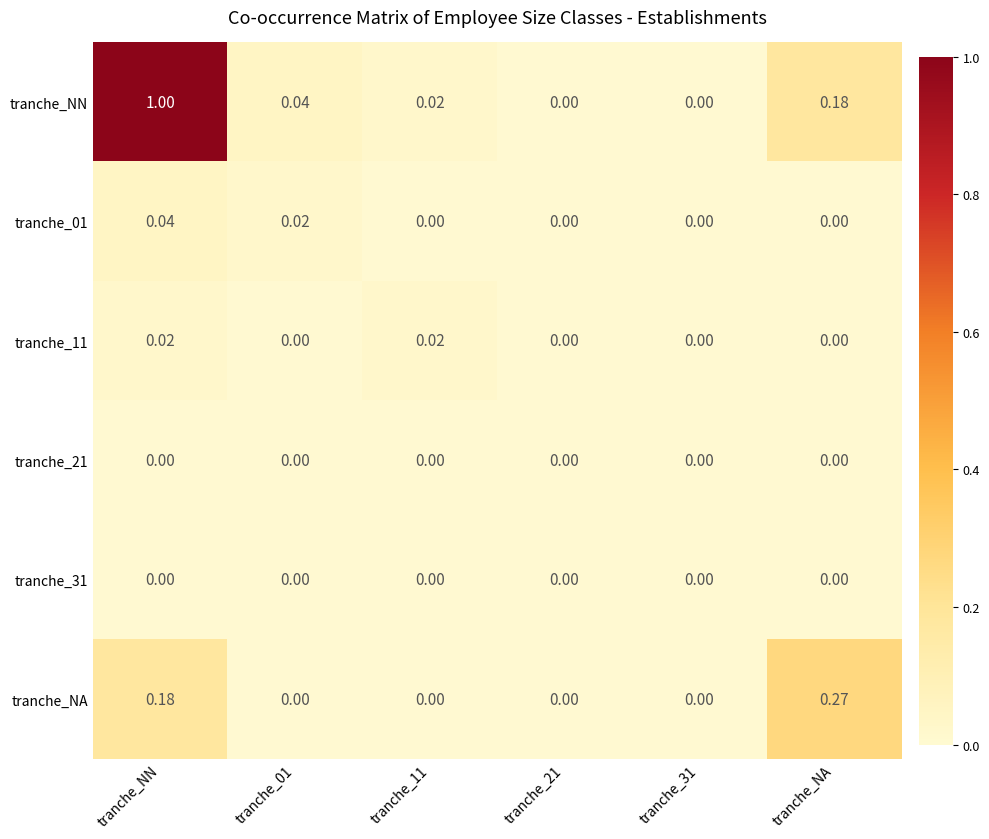

Which label corresponds to the largest value in the chart?

tranche_NN